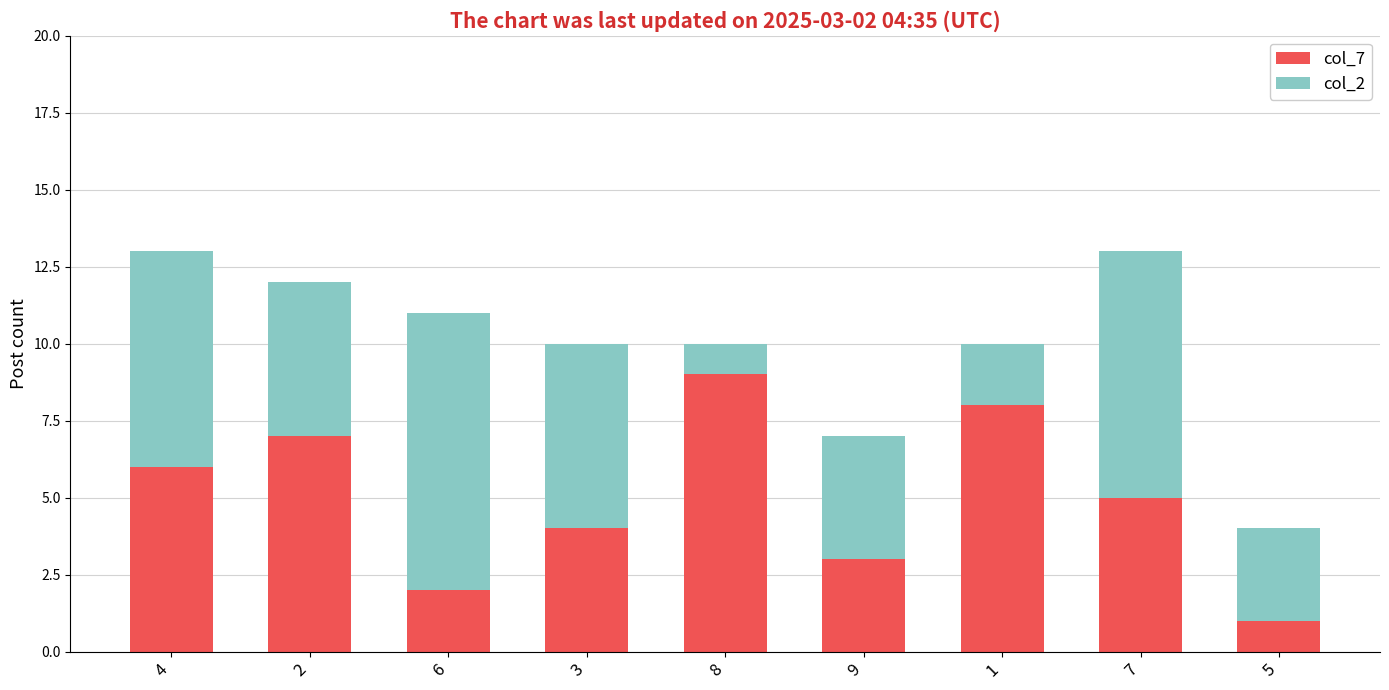

How many data points in col_7 are less than 5?

4